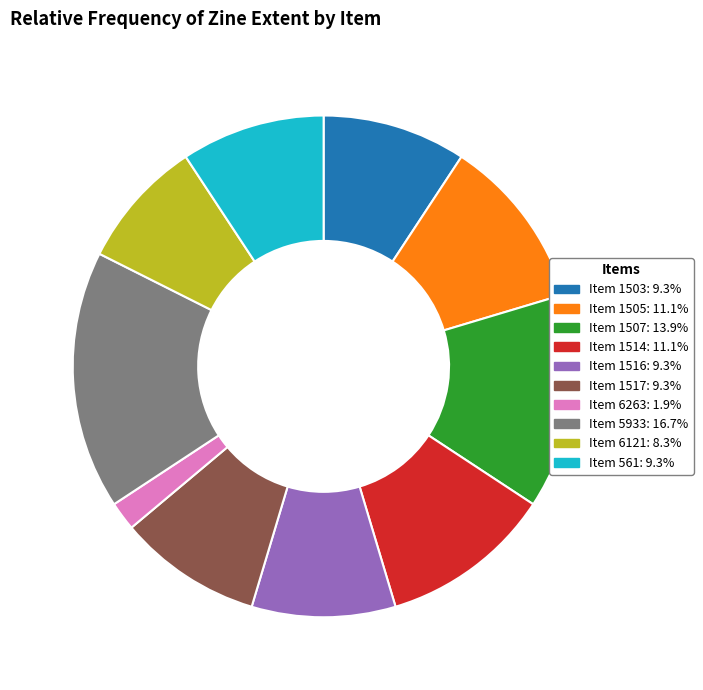

Approximately how many times larger is the value at Item 1514: 11.1% compared to Item 1516: 9.3%?

1.2